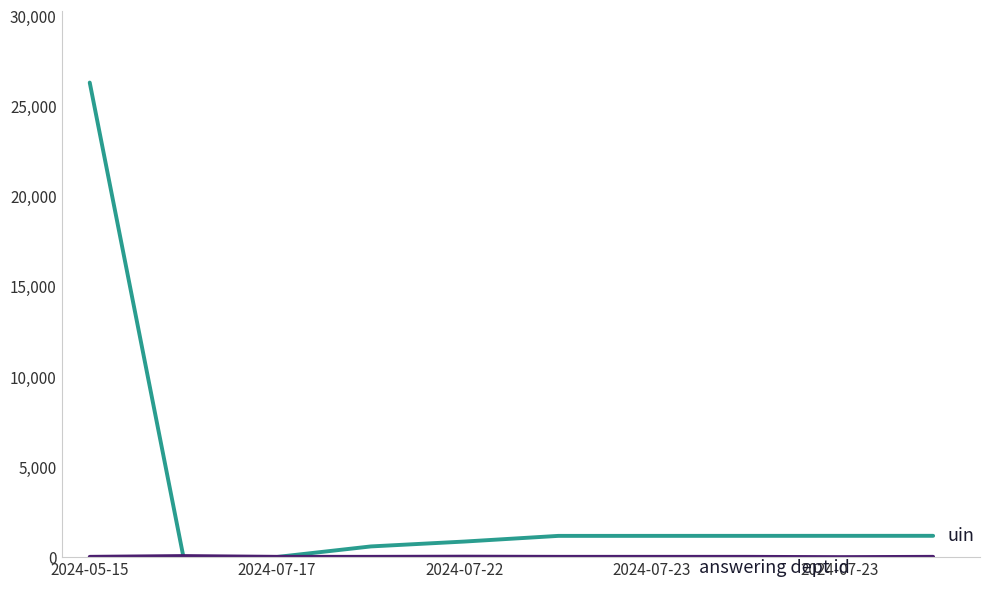

What is the maximum value shown in the chart?

26322